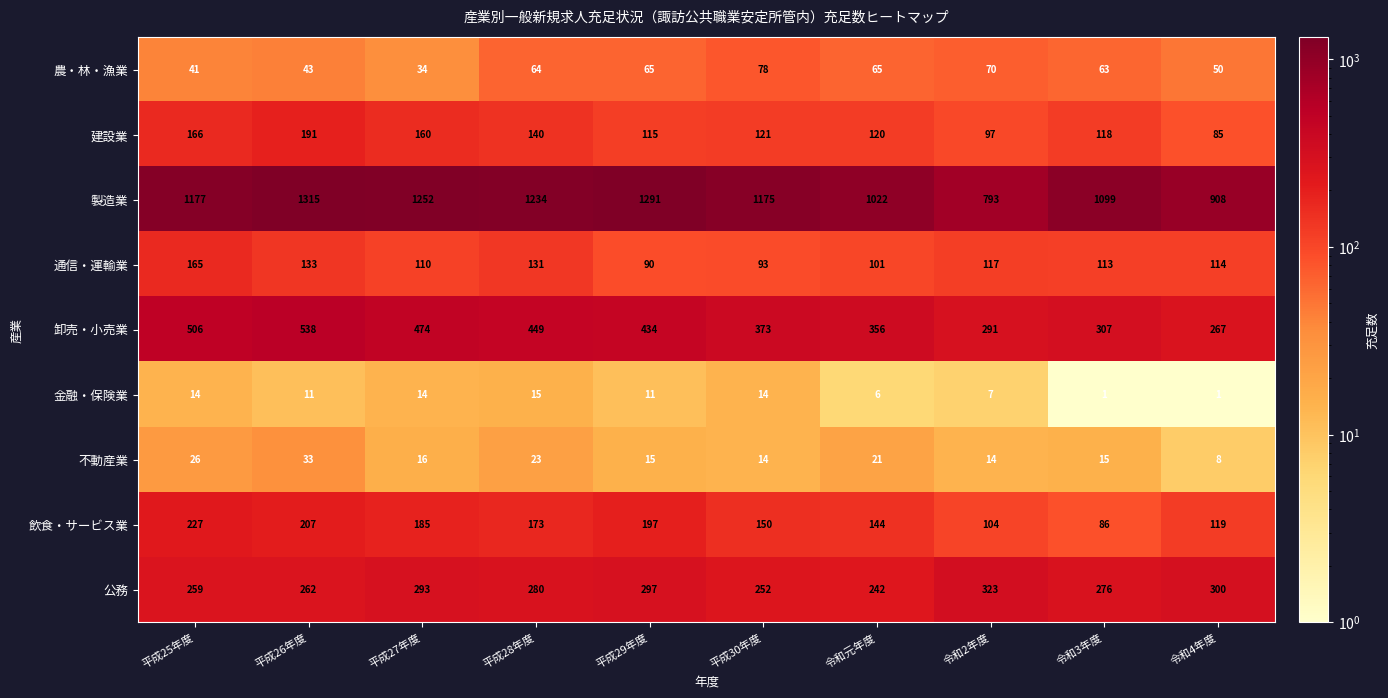

Which series changed the most between 平成25年度 and 令和3年度?

卸売・小売業